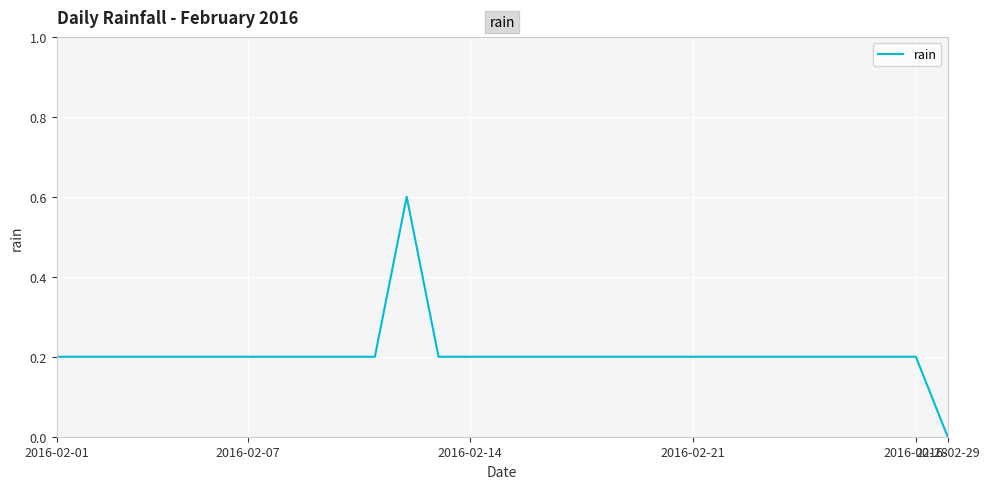

Count the values in the range 0 to 1.

29